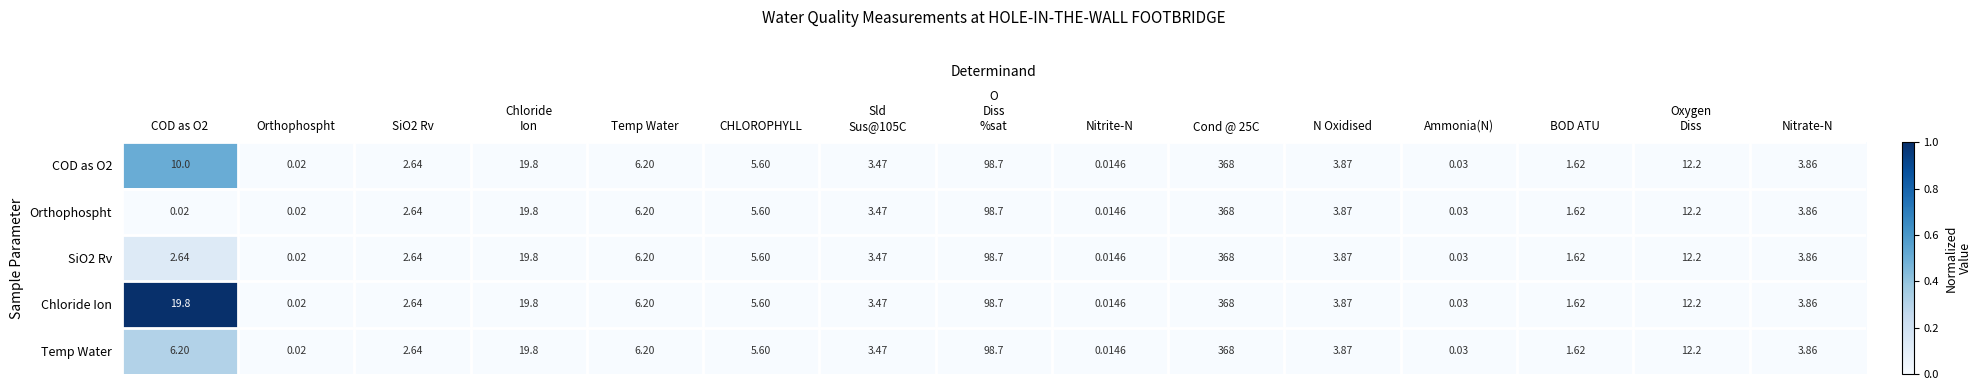

Which label corresponds to the smallest value in the chart?

Nitrite-N